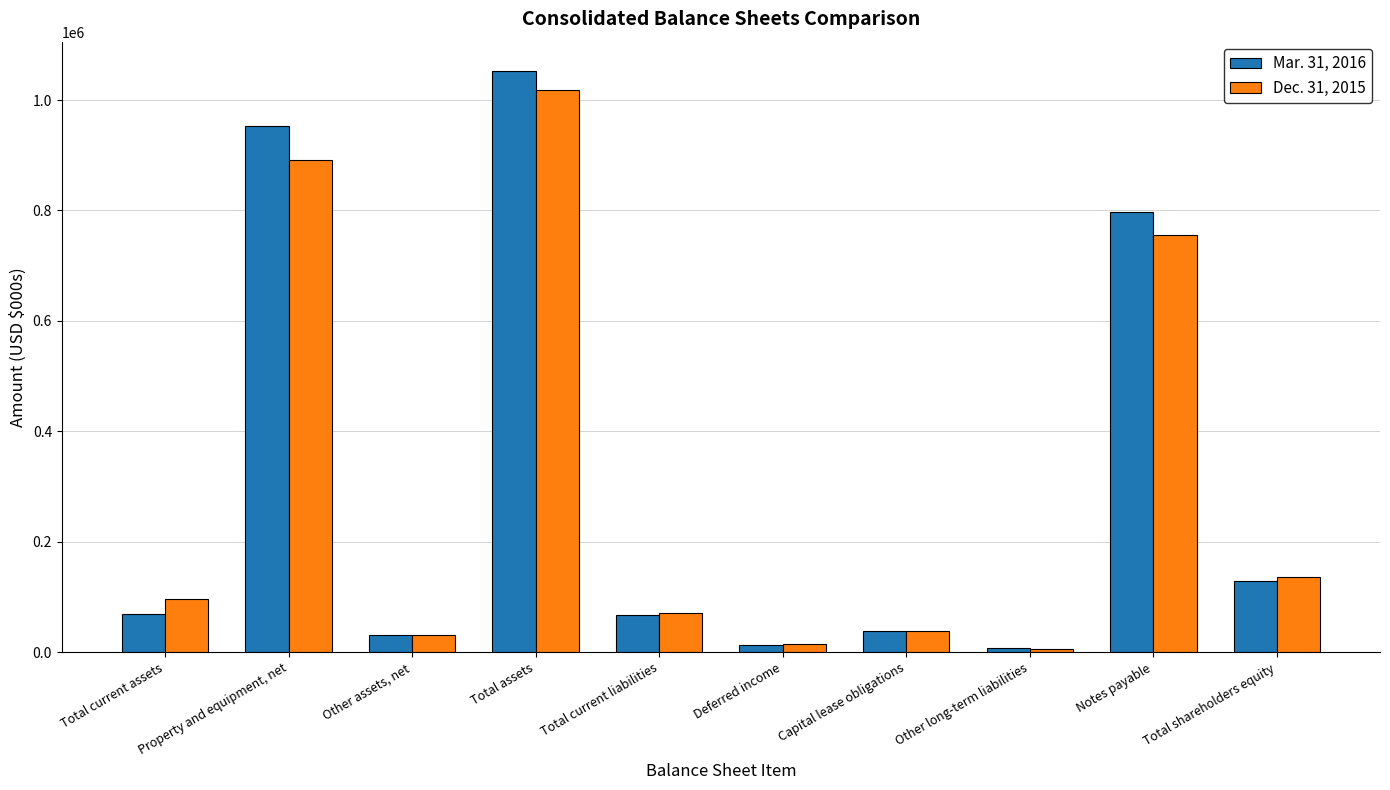

What position from the right is Property and equipment, net?

9